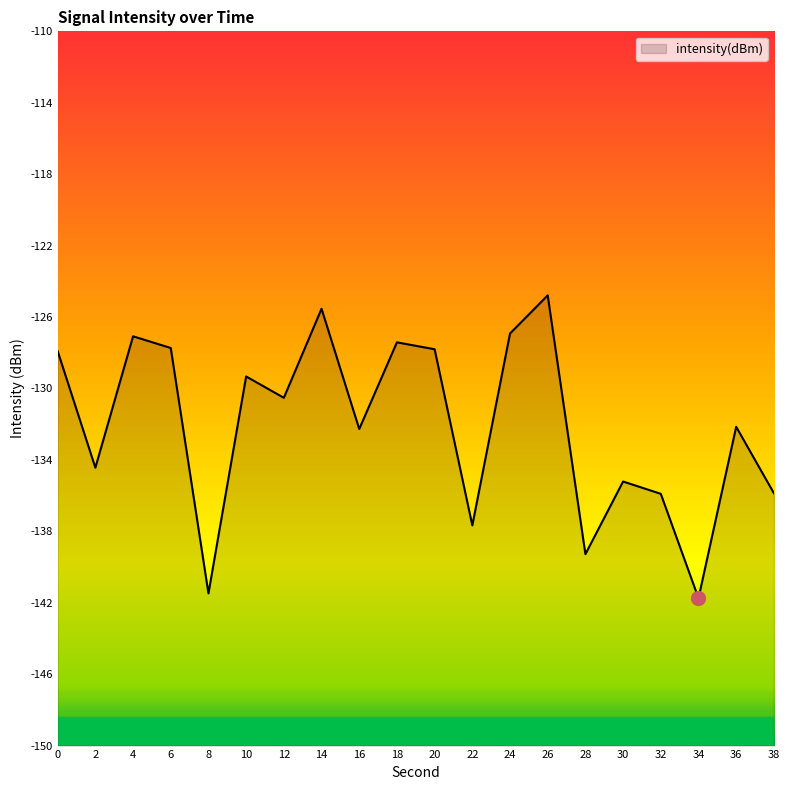

What is the approximate value at 12?

-130.5